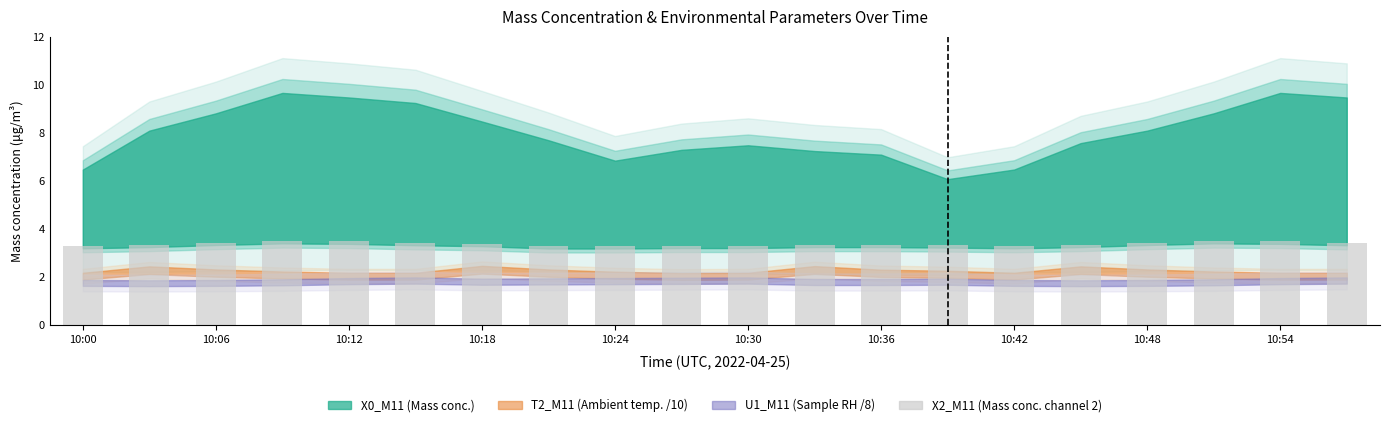

What is the value of the 12th bar from the left?

3.3